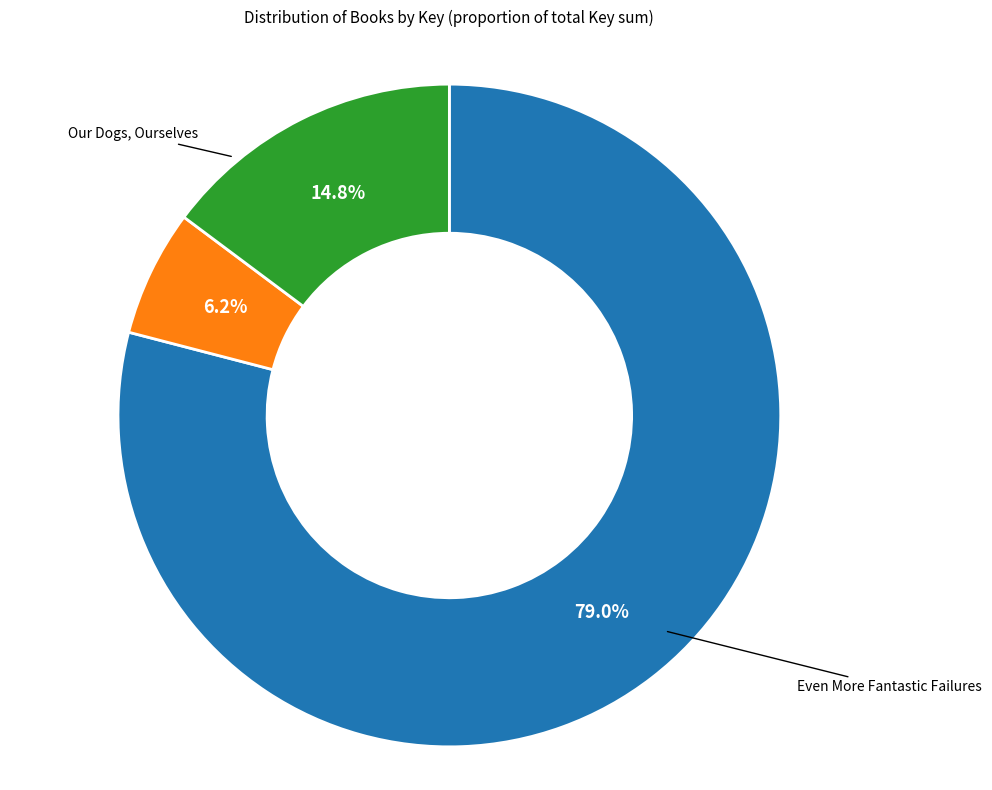

Is there any slice that represents more than half of the pie?

Yes